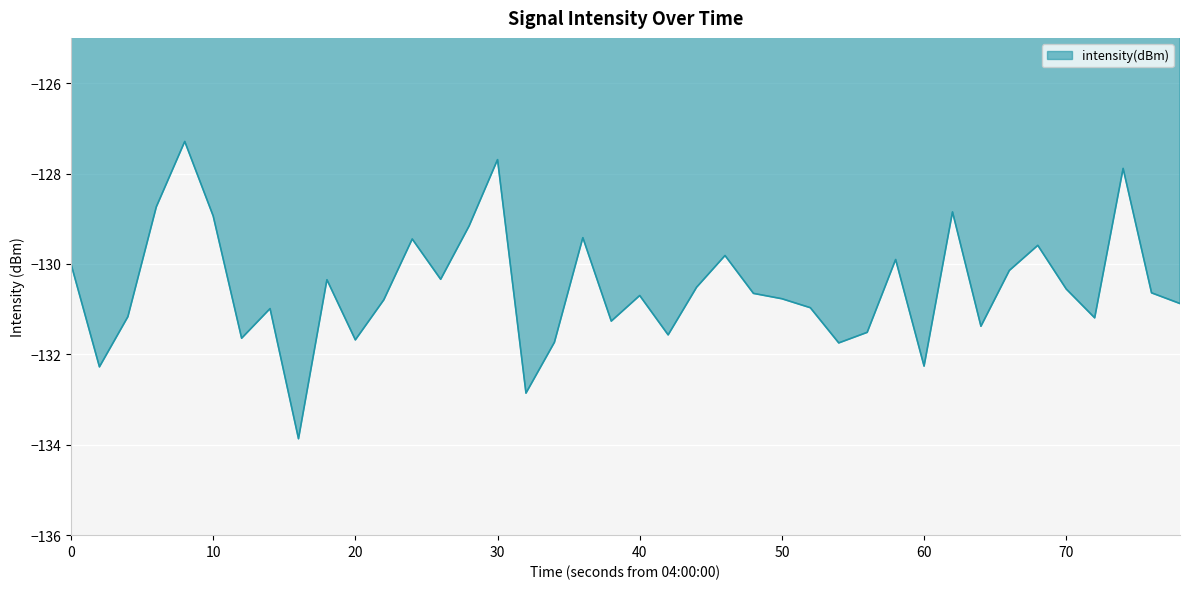

What is the maximum value shown in the chart?

-127.3